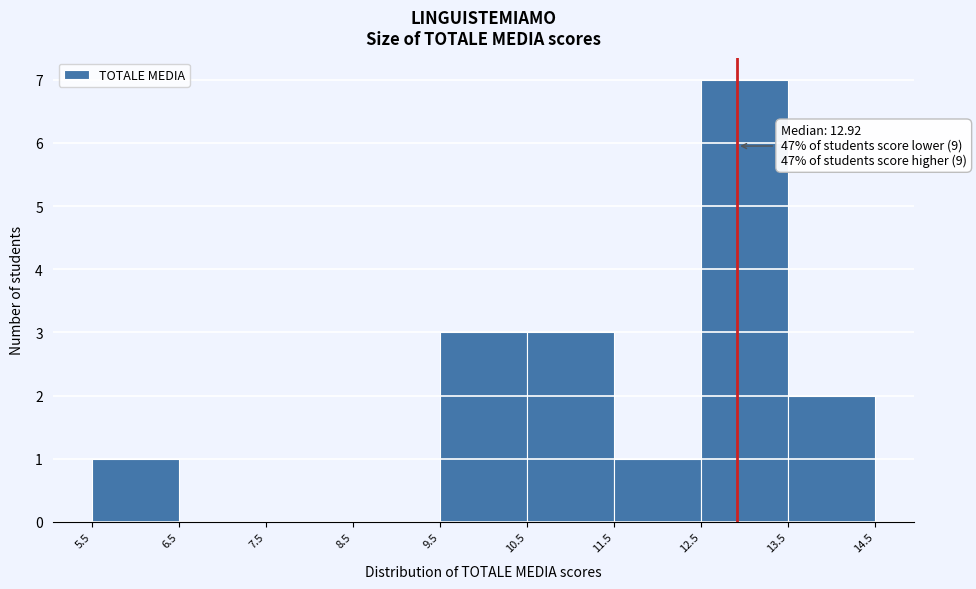

Over which range of the x-axis is the bar tallest?

12.5 to 13.5